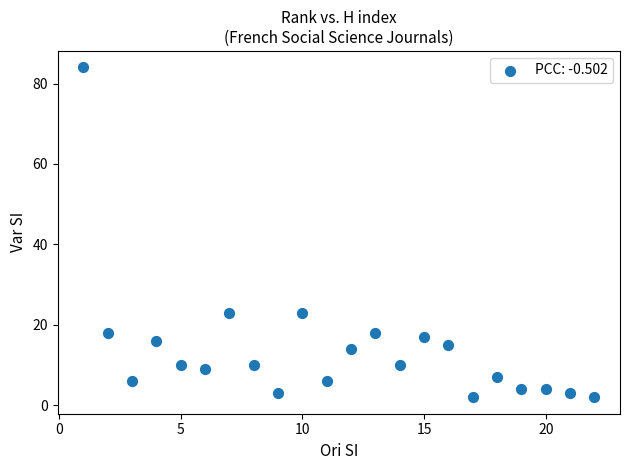

What is the range of X values (max minus min)?

21